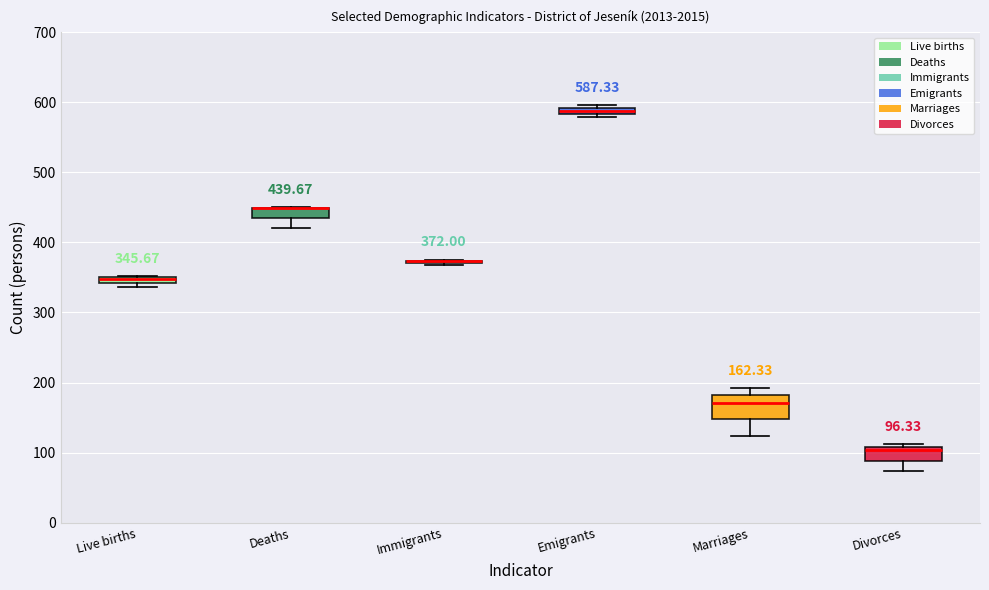

Comparing the boxes themselves (not the whiskers), which one is the tallest?

Marriages